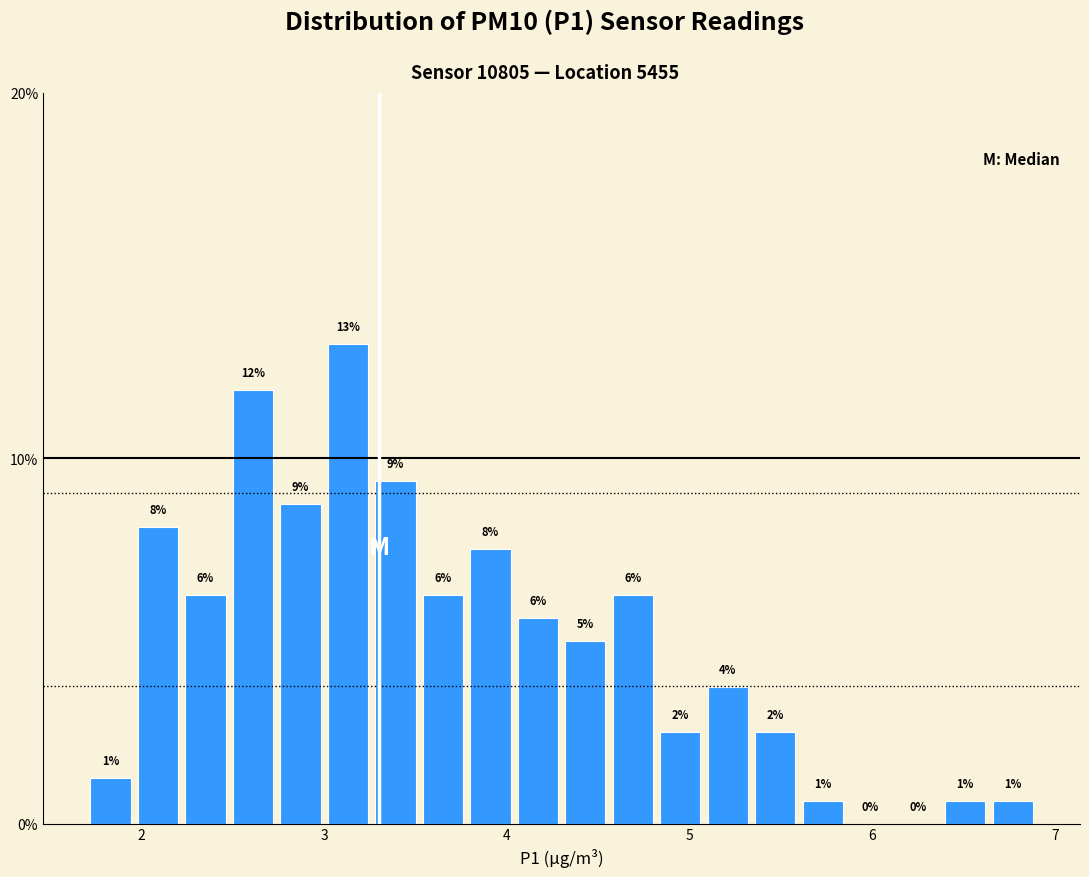

Read against the x-axis, roughly where is the centre of the tallest bar?

3.1